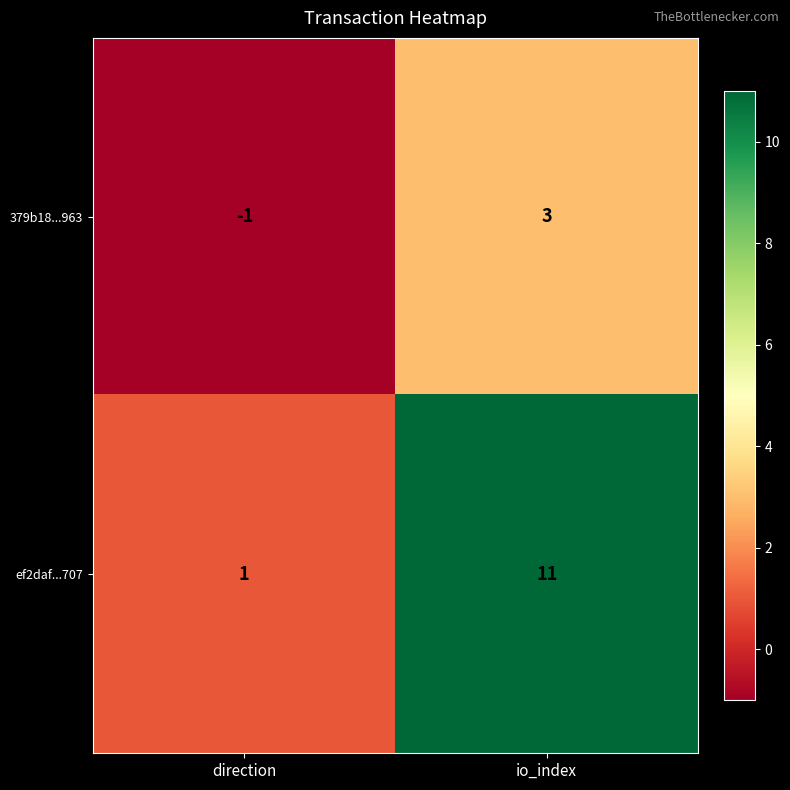

What is the minimum value shown in the chart?

-1